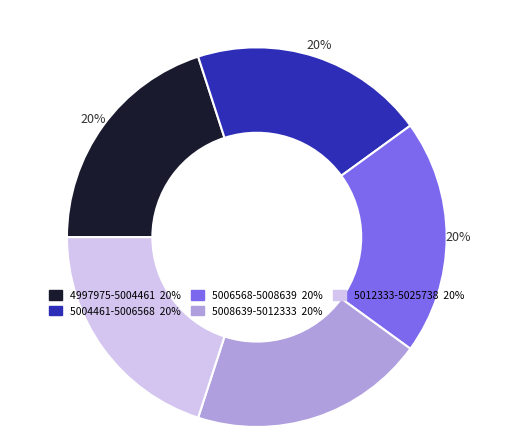

Does any single category account for the majority?

No